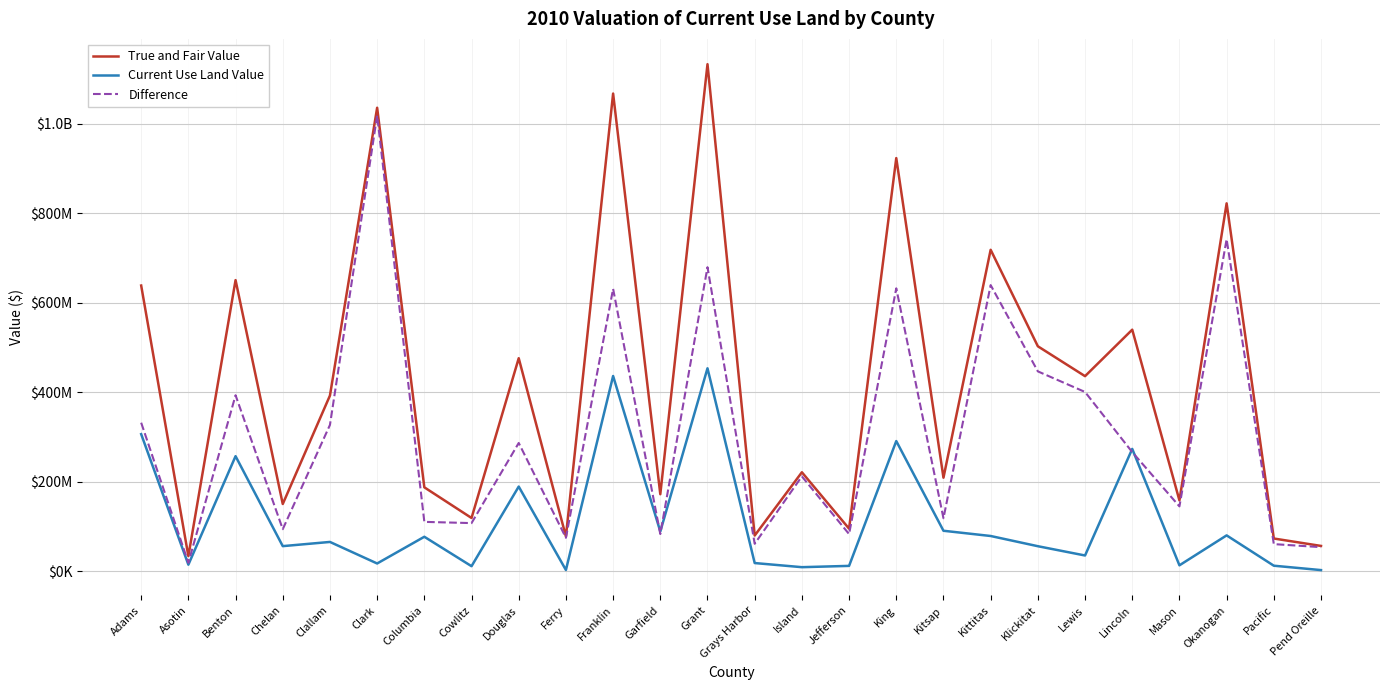

What are all the series names shown in the legend?

True and Fair Value, Current Use Land Value, Difference